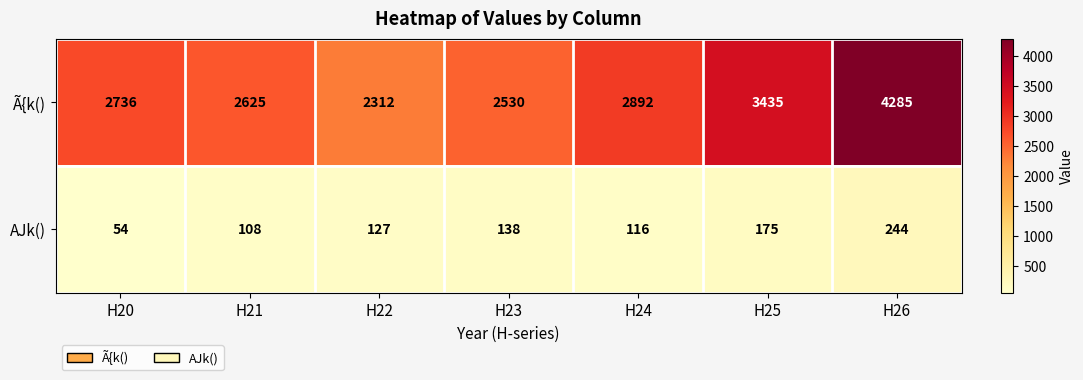

What is the difference between the maximum and second lowest values in the AJk() series?

136